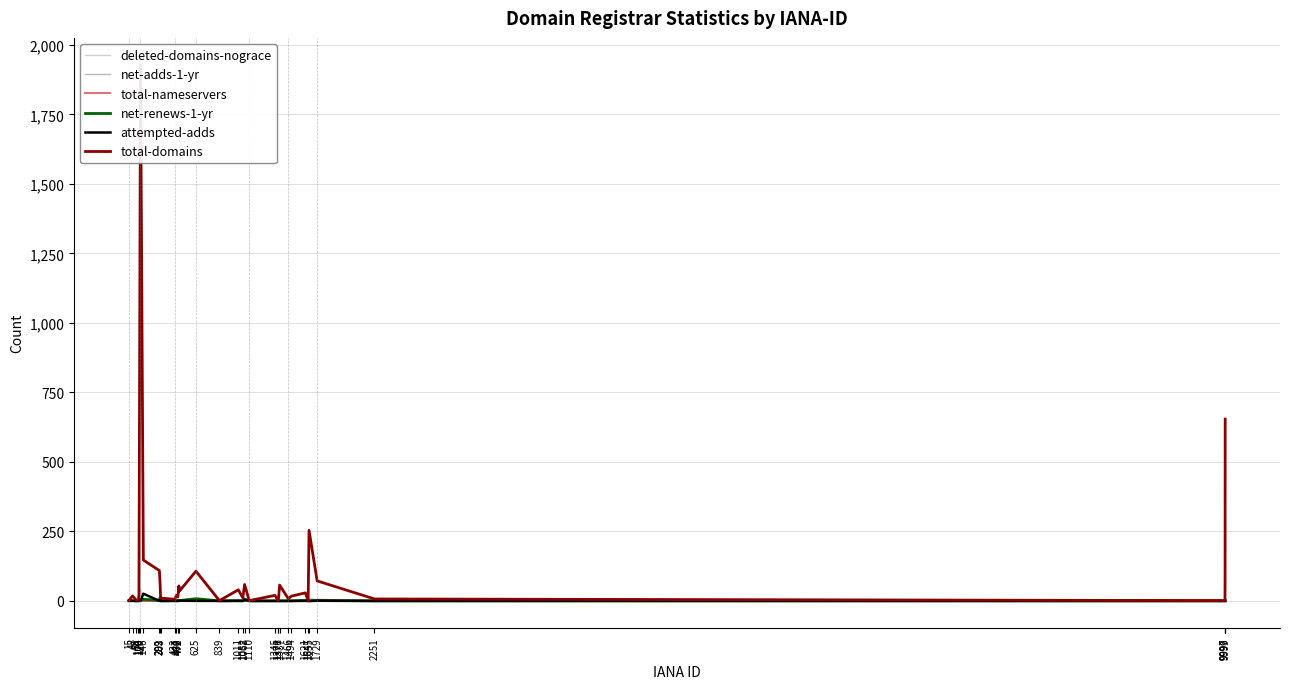

What is the spread (max minus min) of values at 433?

6